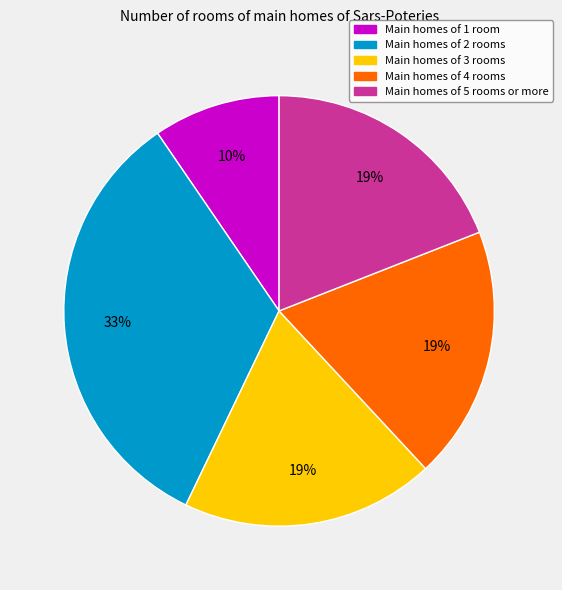

To the nearest percent, what is the average slice percentage?

20%